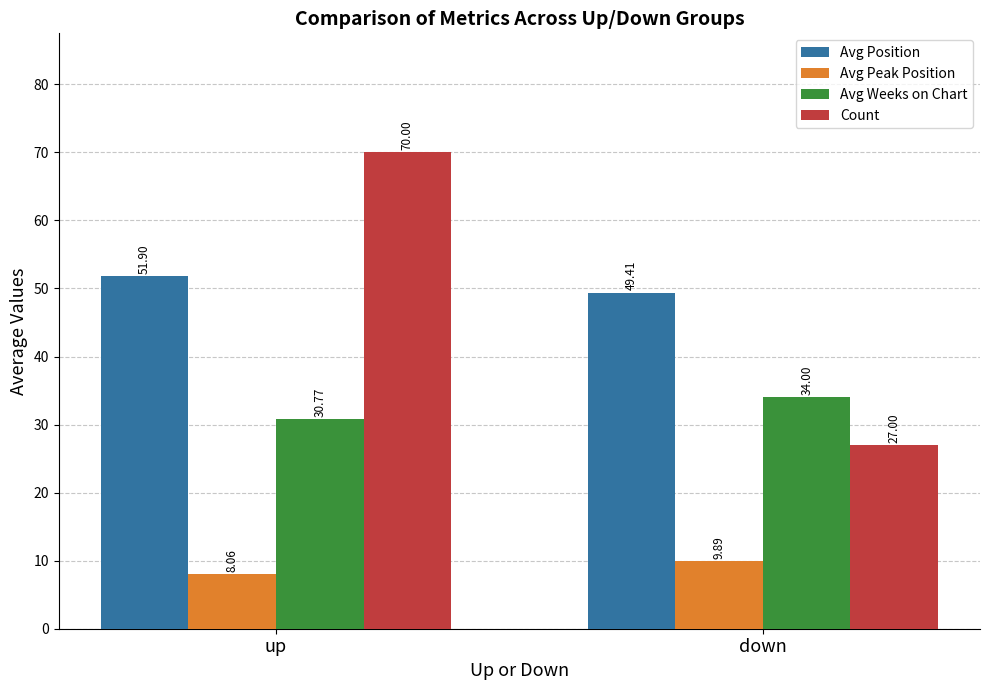

At which label is Avg Peak Position closest to 8?

up